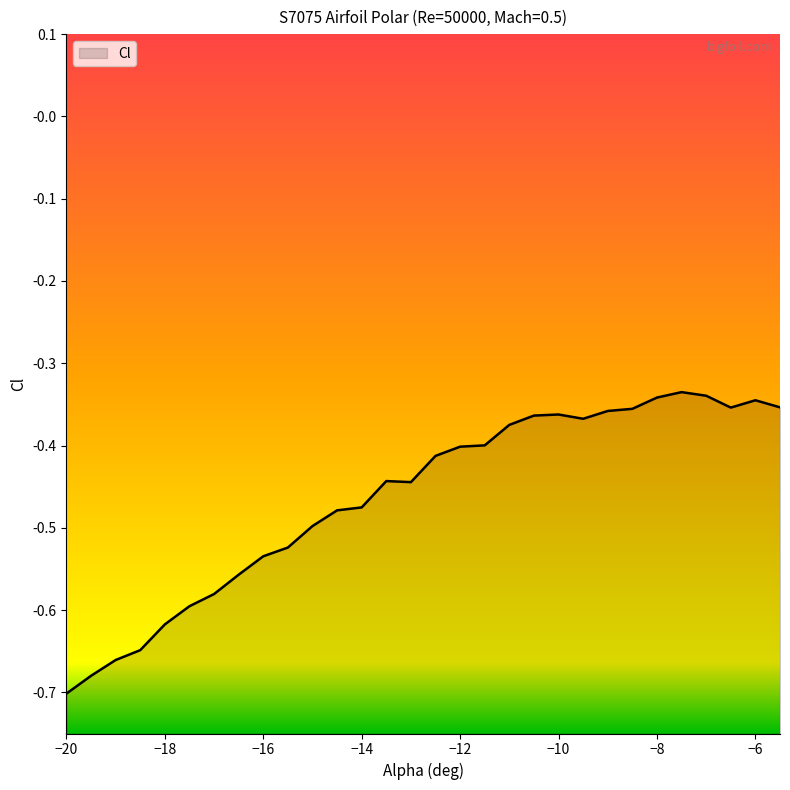

Reading left to right, extract all data points from this chart.

-20=-0.7	-19.5=-0.7	-19=-0.7	-18.5=-0.6	-18=-0.6	-17.5=-0.6	-17=-0.6	-16.5=-0.6	-16=-0.5	-15.5=-0.5	-15=-0.5	-14.5=-0.5	-14=-0.5	-13.5=-0.4	-13=-0.4	-12.5=-0.4	-12=-0.4	-11.5=-0.4	-11=-0.4	-10.5=-0.4	-10=-0.4	-9.5=-0.4	-9=-0.4	-8.5=-0.4	-8=-0.3	-7.5=-0.3	-7=-0.3	-6.5=-0.4	-6=-0.3	-5.5=-0.4